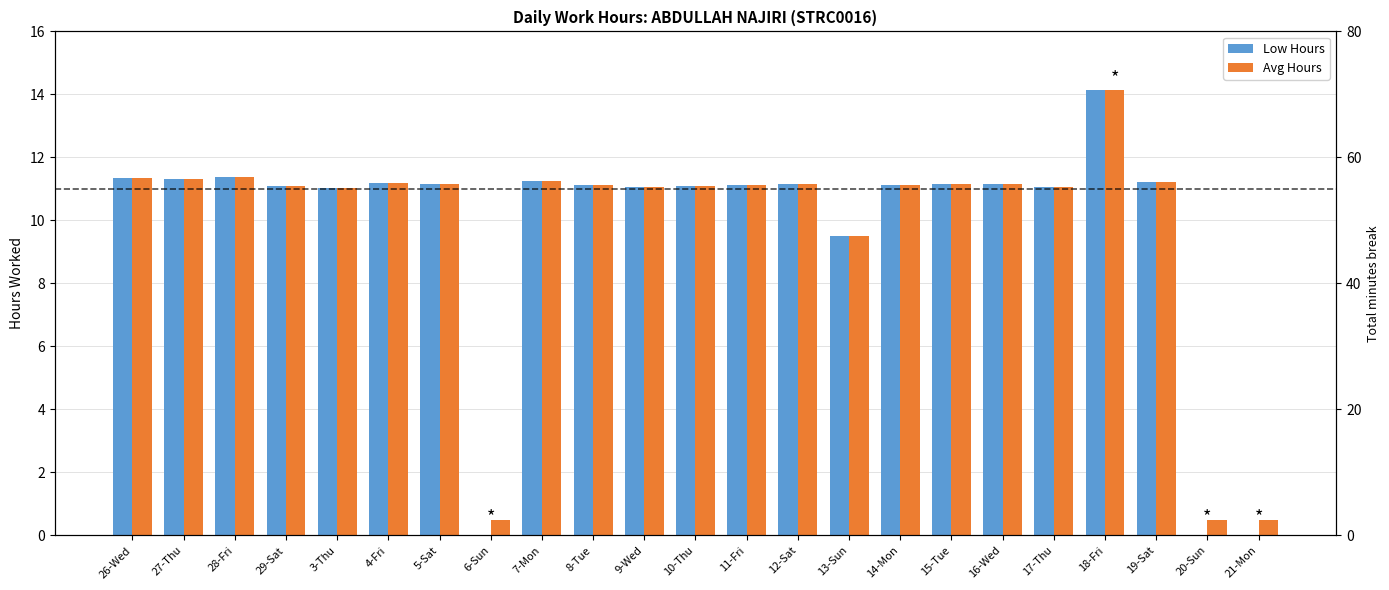

List the series in order of their overall mean, highest first.

Avg Hours, Low Hours